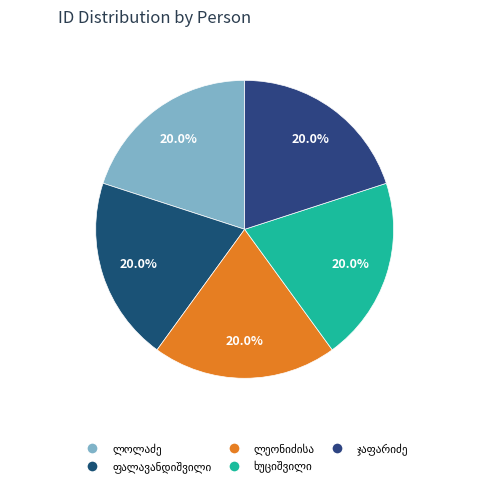

To the nearest percent, what is the average slice percentage?

20%